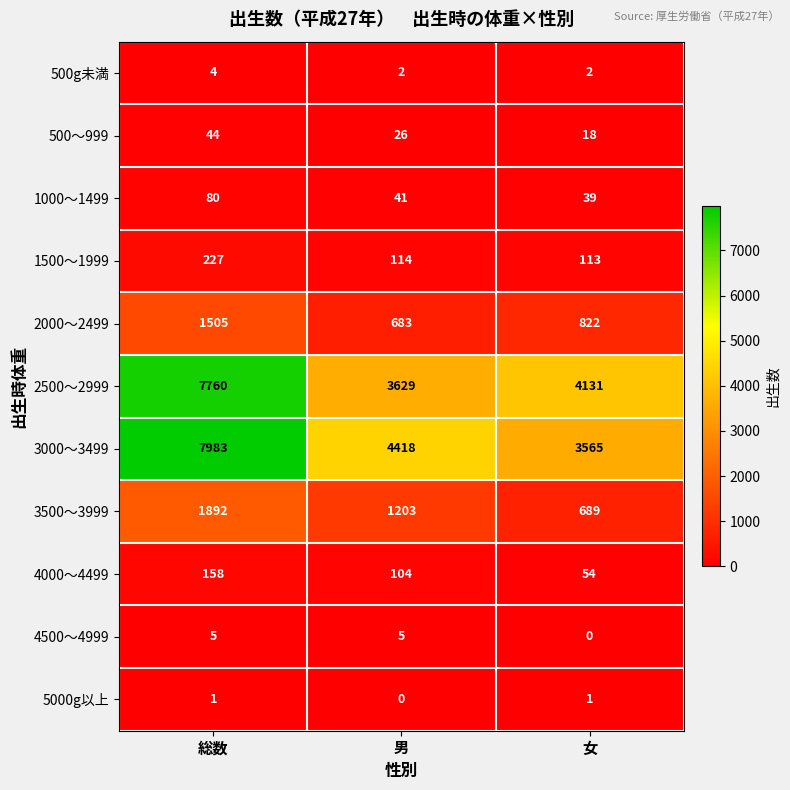

The value of 3000～3499 at 総数 is 2495. True or false?

False